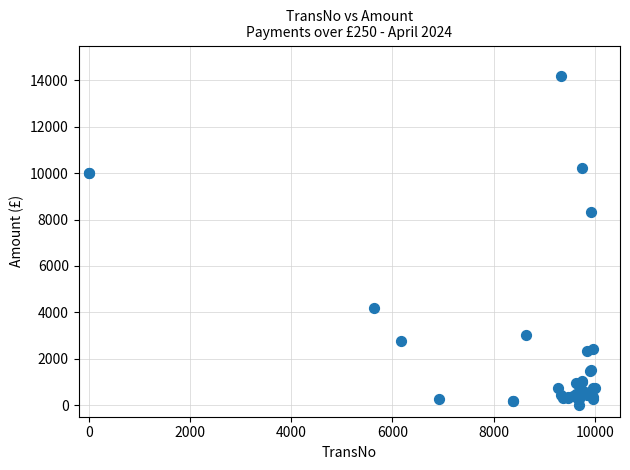

What Y value in the scatter plot is closest to 7108?

8320.0